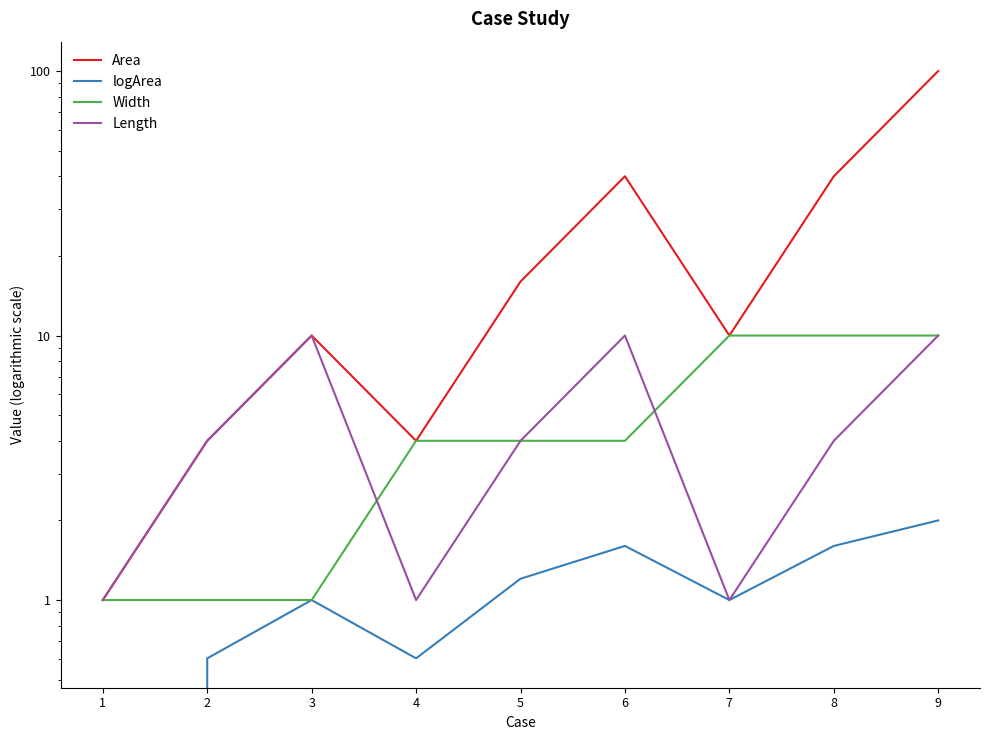

The Area series shows 5.2 at 5. True or false?

False